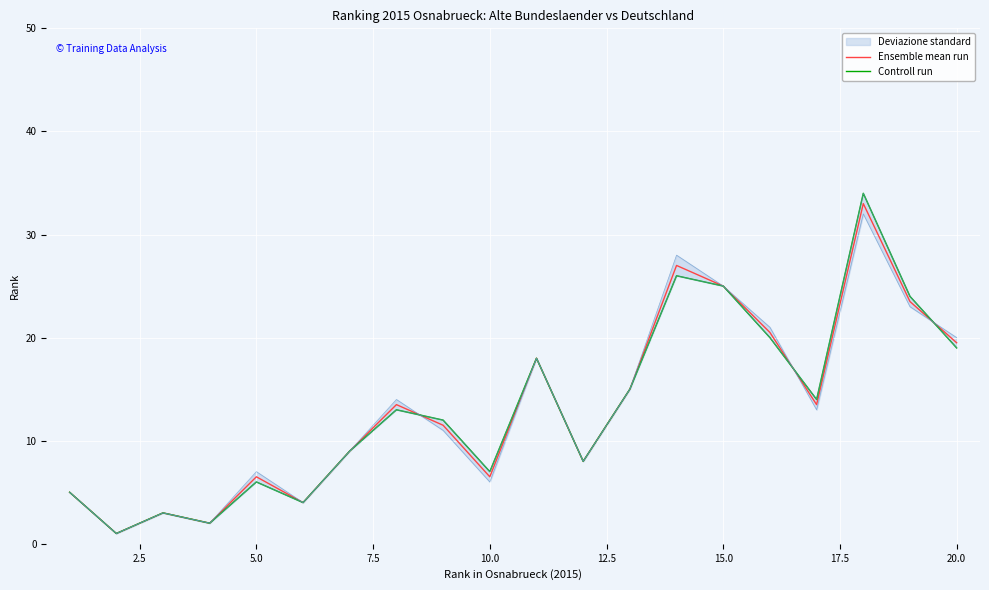

What is the lowest value of the Ensemble mean run series?

1.0